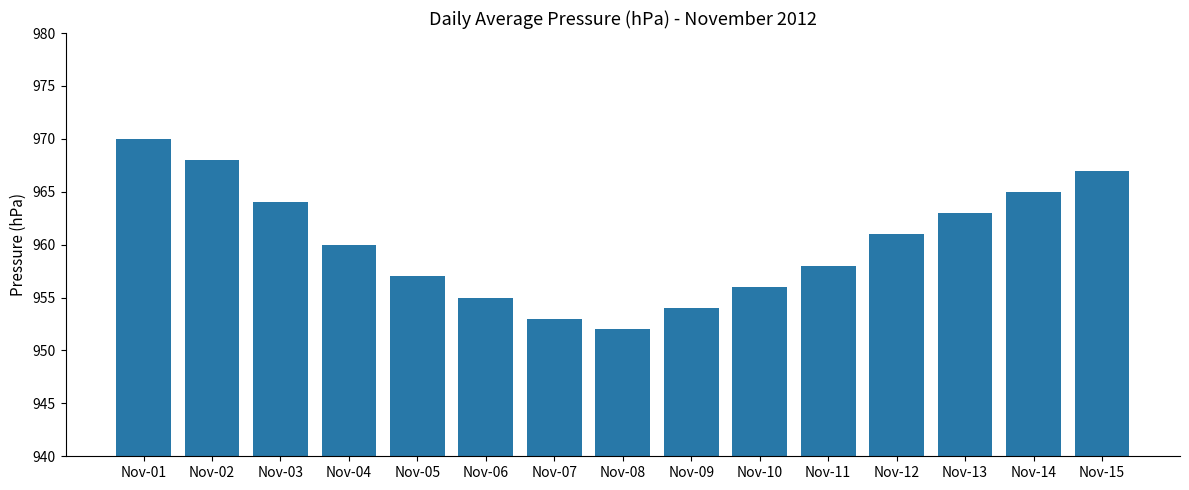

Which category has the lowest value across all series?

Nov-08